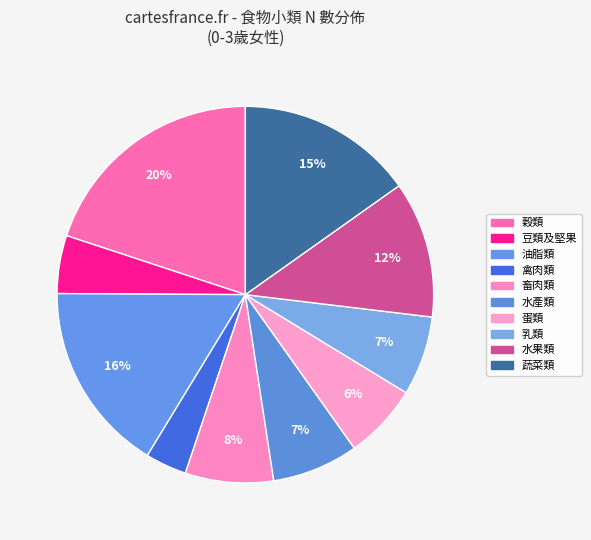

Count the number of slices in the pie.

10